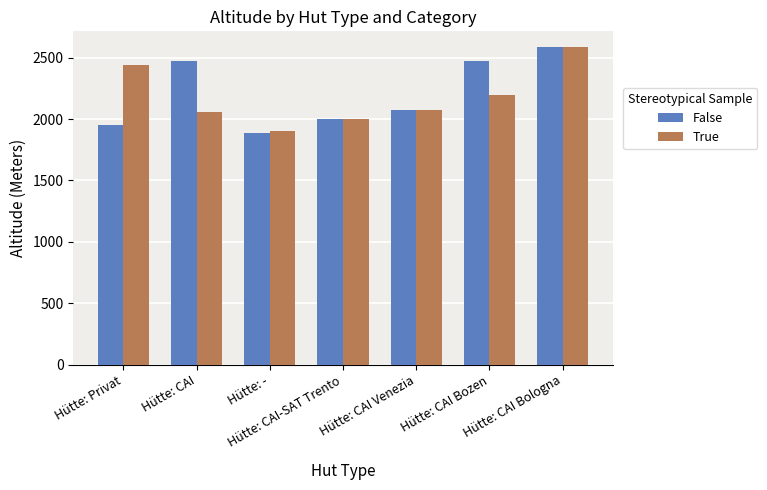

Reading left to right, extract all data points from this chart.

False: 1950	2475	1890	1998	2074	2475	2585
True: 2440	2054	1900	1998	2074	2198	2585